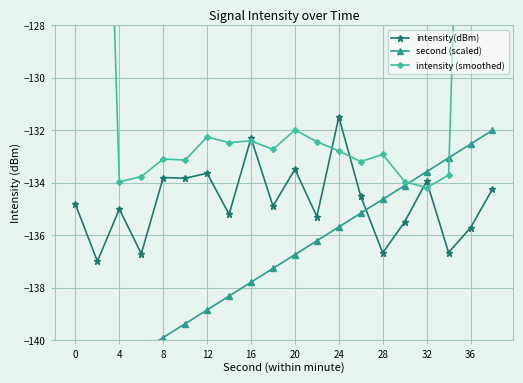

How many lines are shown in the chart?

3